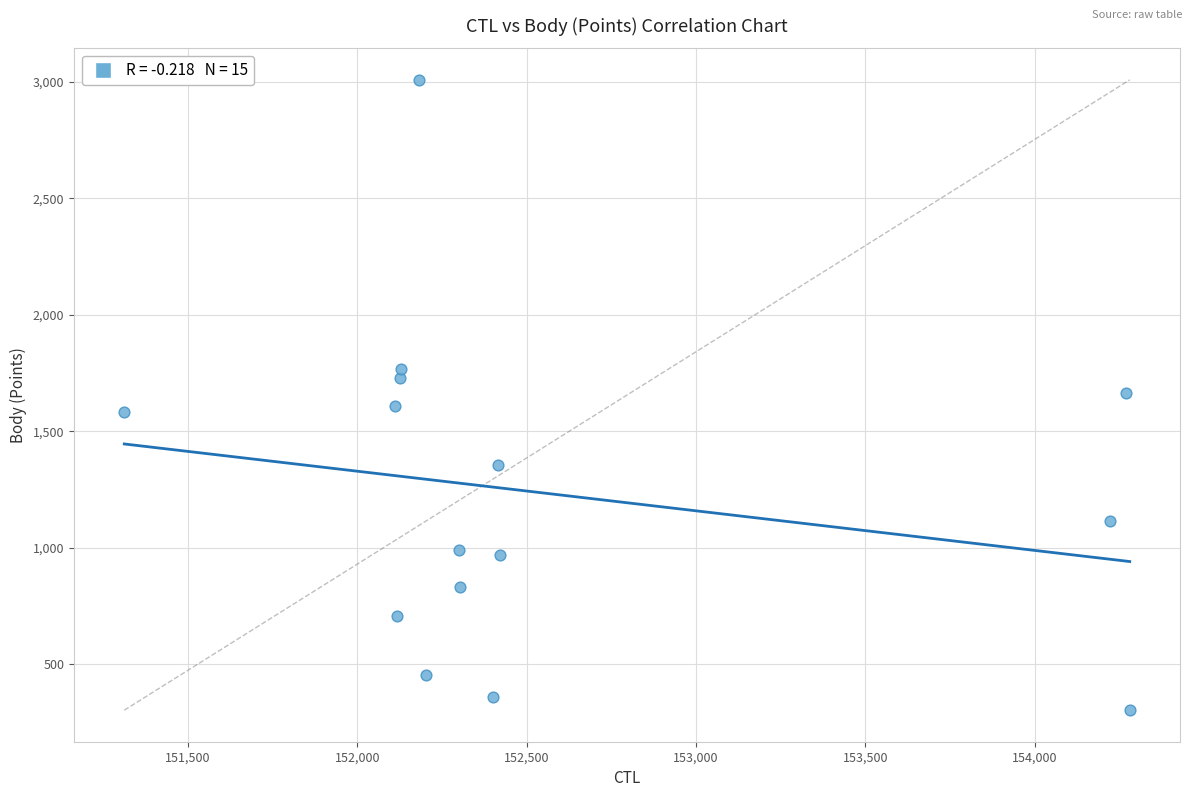

What is the range of X values (max minus min)?

2969